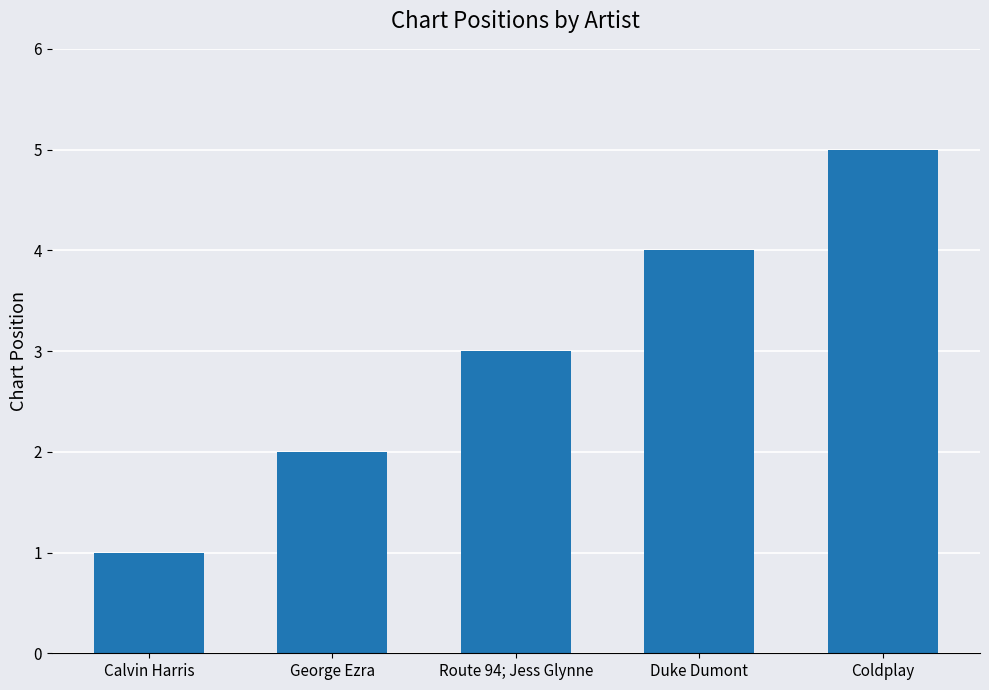

Which label corresponds to the largest value in the chart?

Coldplay